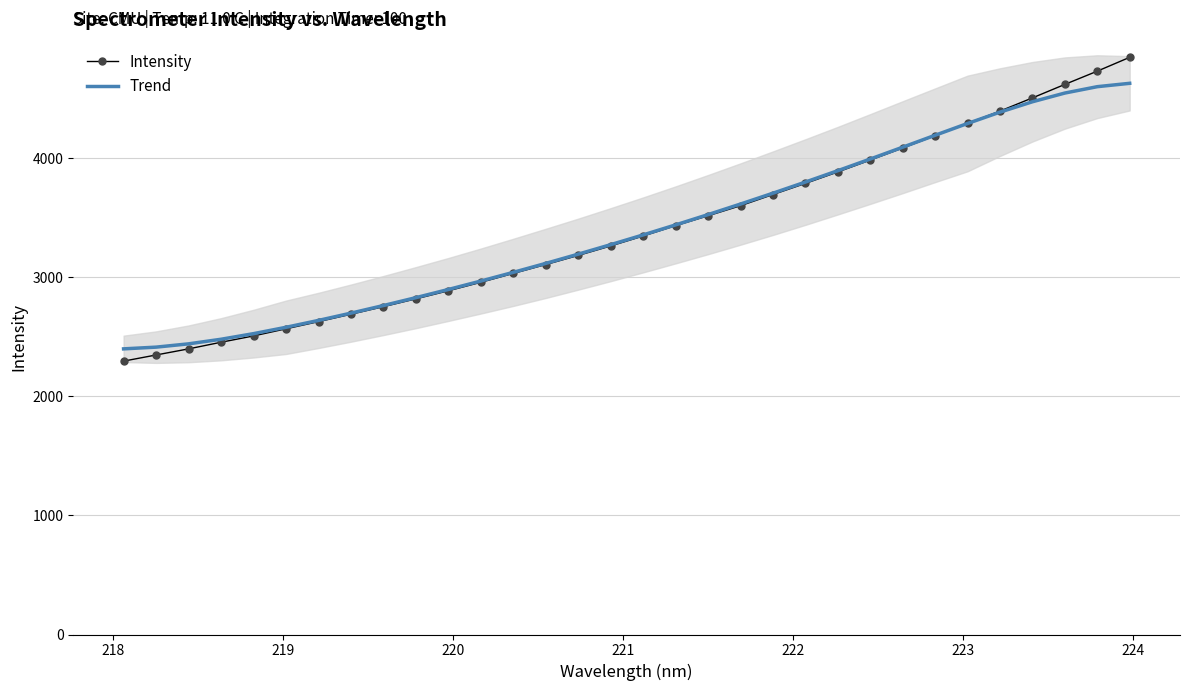

What is the minimum value for Intensity?

2296.0